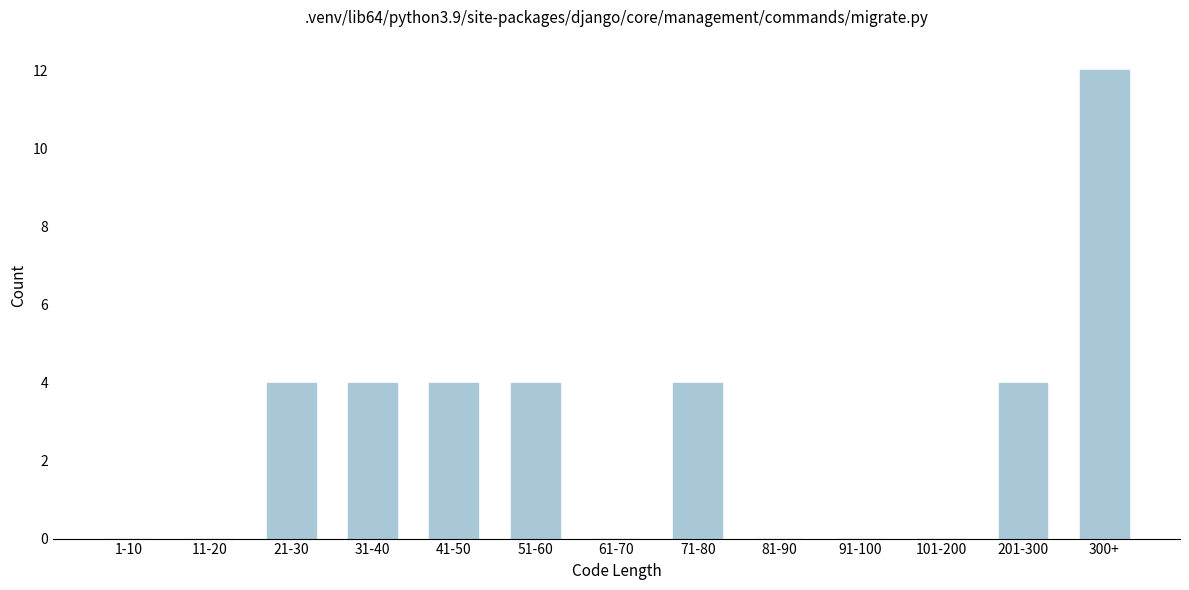

Reading left to right, list all the values displayed in this chart.

1-10=0	11-20=0	21-30=4	31-40=4	41-50=4	51-60=4	61-70=0	71-80=4	81-90=0	91-100=0	101-200=0	201-300=4	300+=12